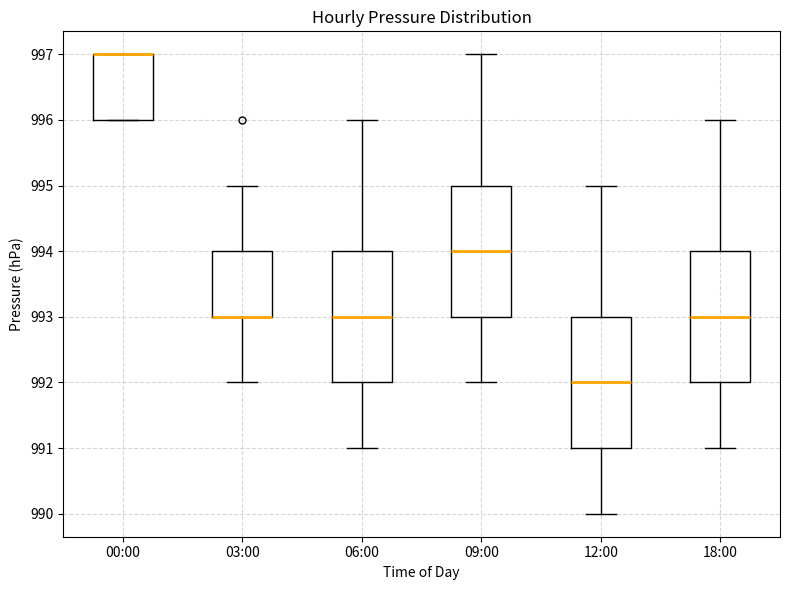

Reading left to right, read every box against the y-axis: the position of its median line, the range the box covers, and the ends of its whiskers. The values are not printed on the chart, so give them approximately, as read against the axis.

00:00: median 997 (drawn on the box's upper edge), box 996 to 997, whiskers 996 to 997
03:00: median 993 (drawn on the box's lower edge), box 993 to 994, whiskers 992 to 995
06:00: median 993, box 992 to 994, whiskers 991 to 996
09:00: median 994, box 993 to 995, whiskers 992 to 997
12:00: median 992, box 991 to 993, whiskers 990 to 995
18:00: median 993, box 992 to 994, whiskers 991 to 996